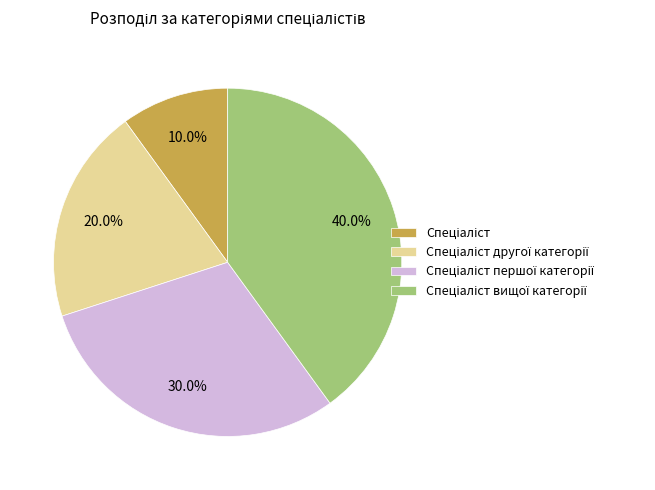

Is there any slice that represents more than half of the pie?

No